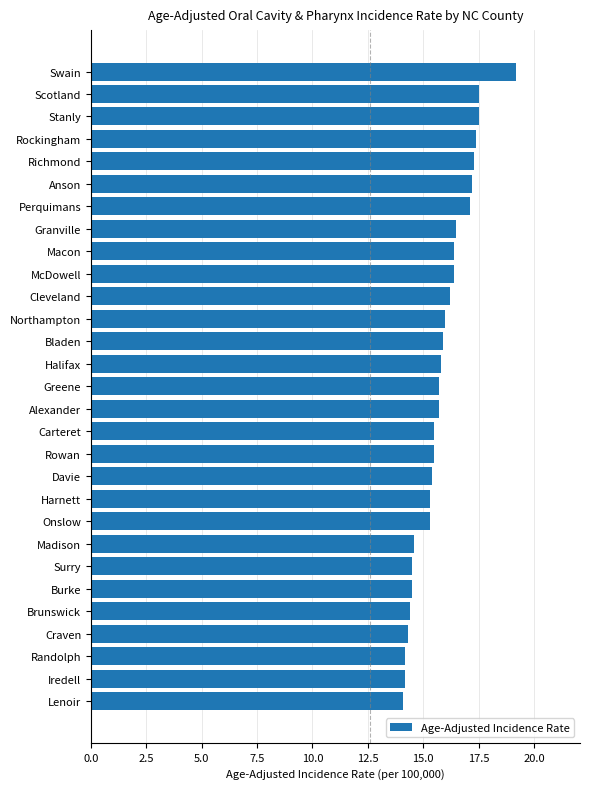

The chart shows a value of 7.0 at Greene. True or false?

False